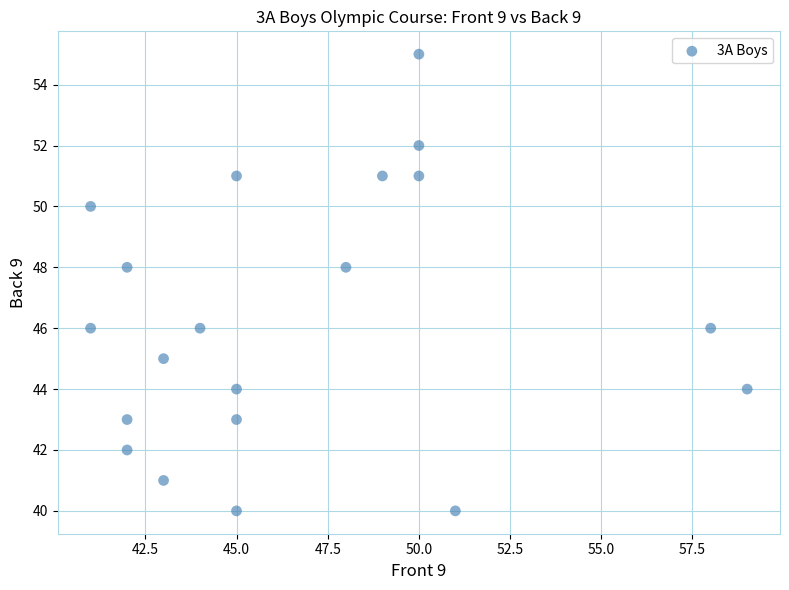

What is the range of Y values (max minus min)?

15